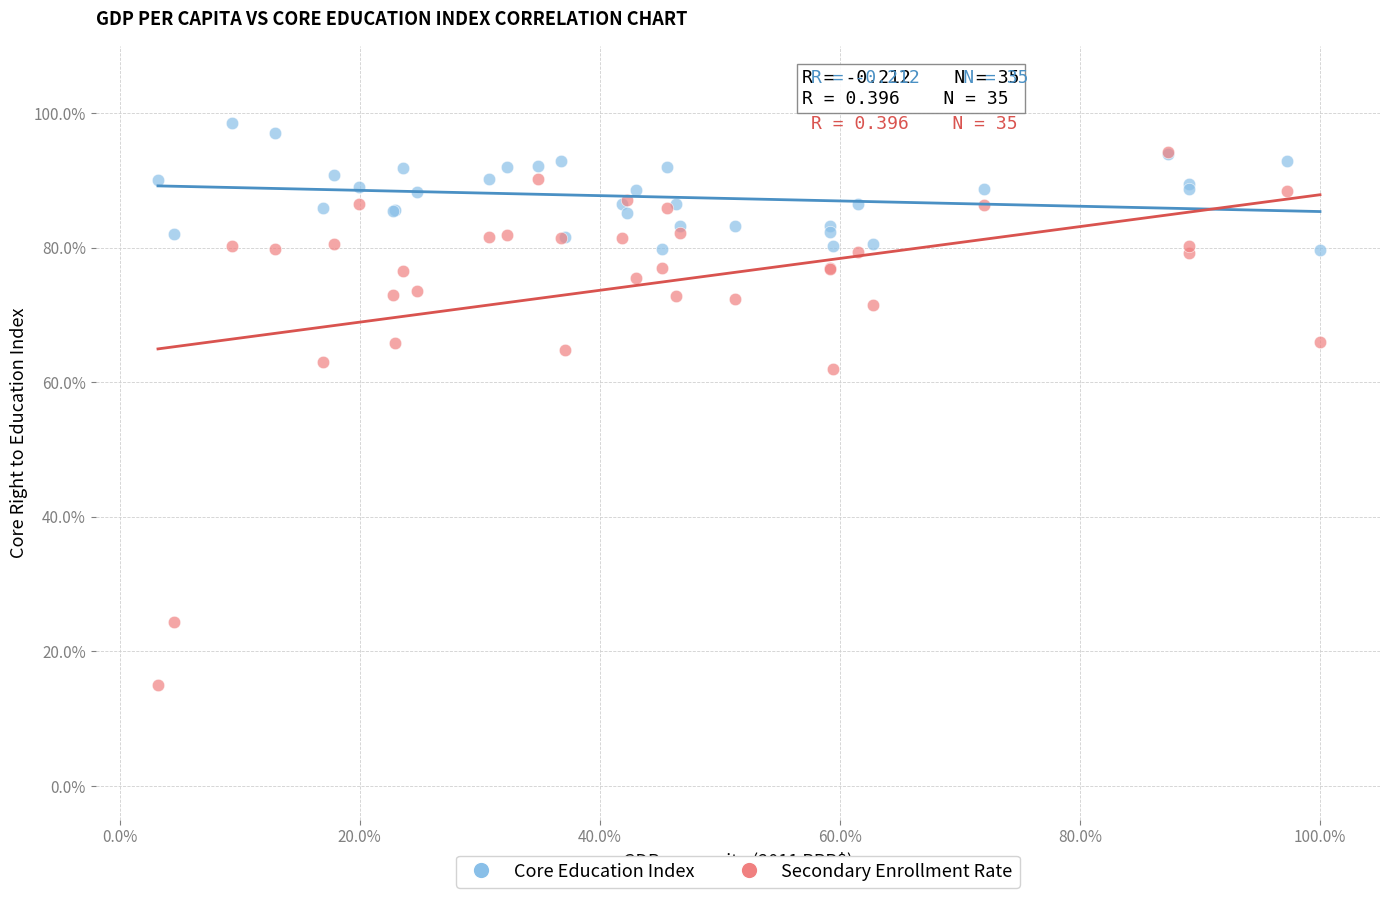

What are all the series names shown in the legend?

Core Education Index, Secondary Enrollment Rate